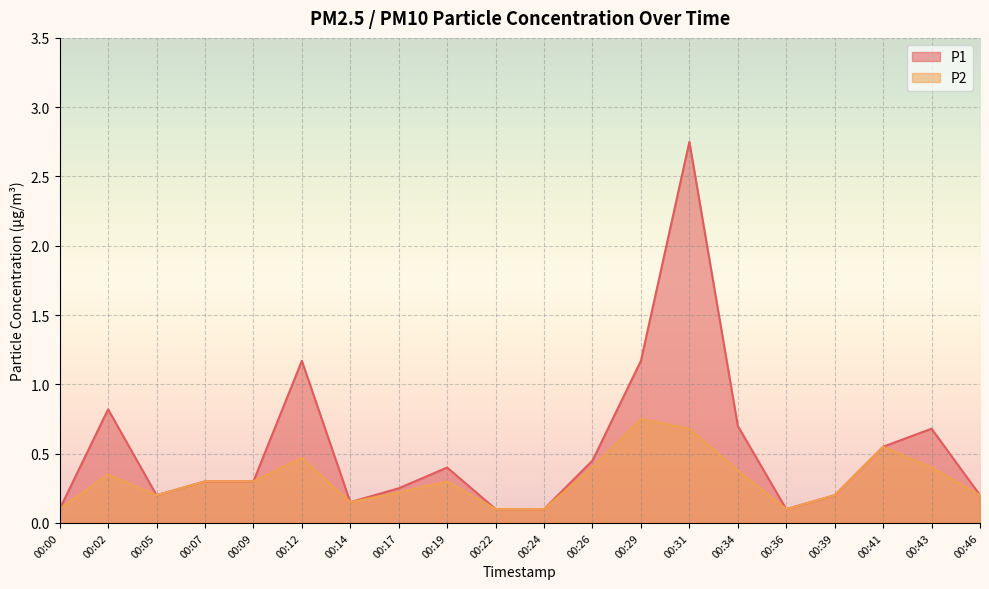

What is the difference between the P1 values at 00:31 and 00:12?

1.6